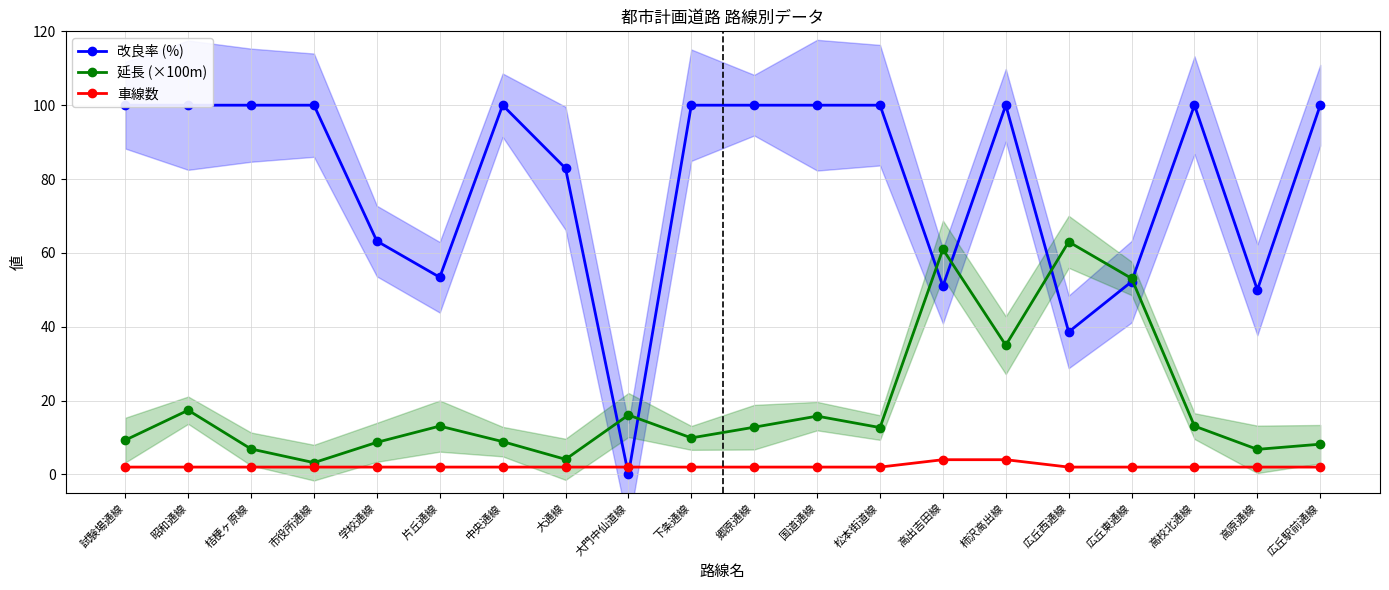

Which category has the highest value in the 車線数 series?

高出吉田線